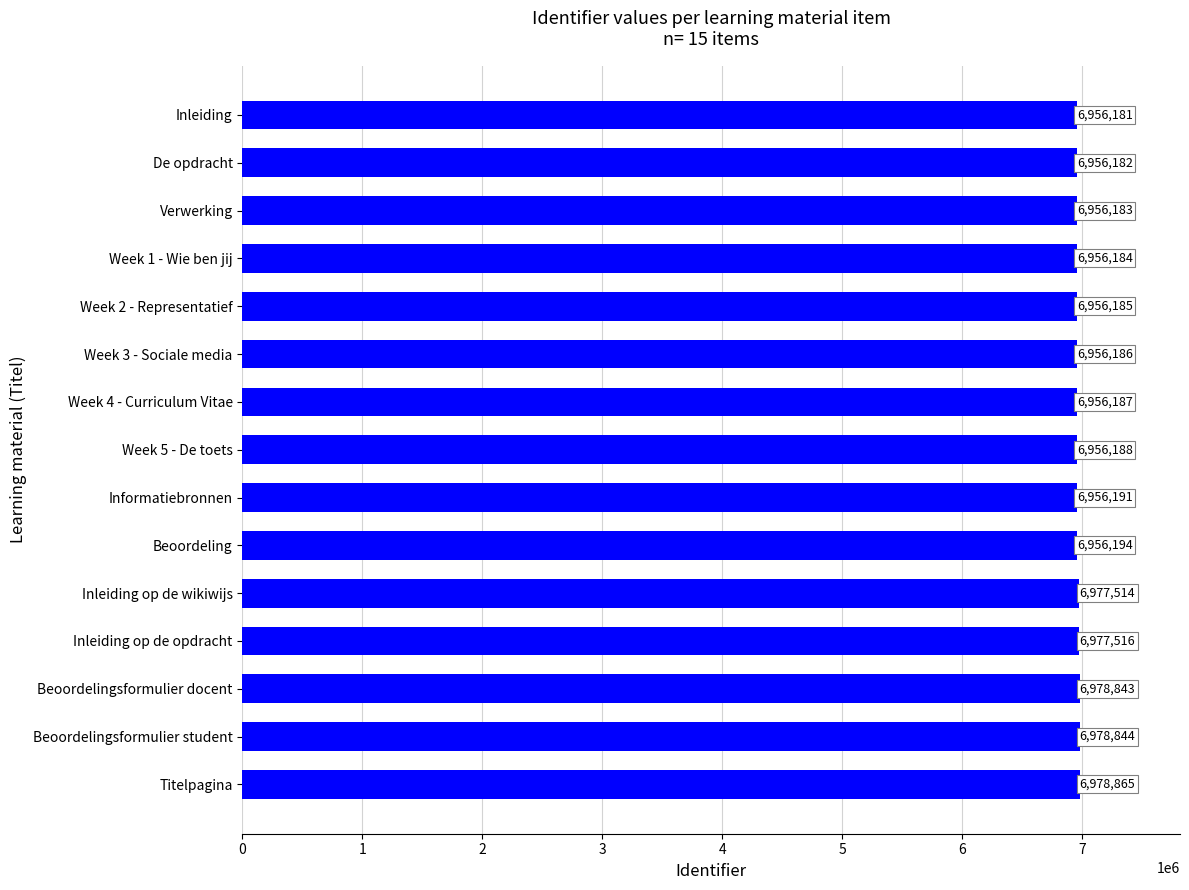

What is the change in value from Informatiebronnen to Week 2 - Representatief?

-6